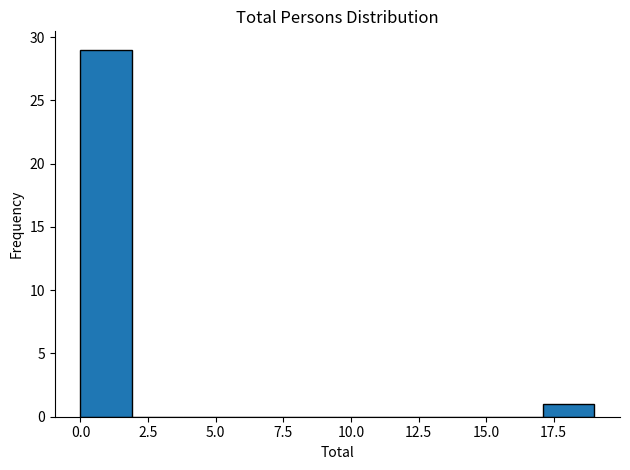

Around what value on the x-axis is the tallest bar? Give the approximate position of its centre, as read against the axis.

1.0